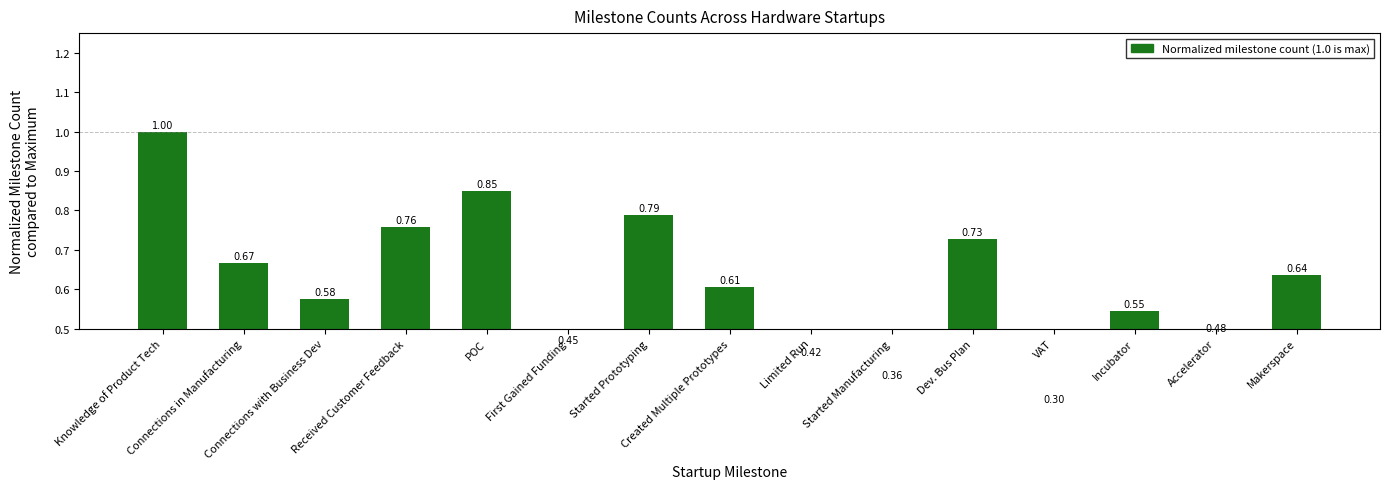

Reading left to right, transcribe all the data shown in this chart.

Knowledge of Product Tech=1.0	Connections in Manufacturing=0.7	Connections with Business Dev=0.6	Received Customer Feedback=0.8	POC=0.8	First Gained Funding=0.5	Started Prototyping=0.8	Created Multiple Prototypes=0.6	Limited Run=0.4	Started Manufacturing=0.4	Dev. Bus Plan=0.7	VAT=0.3	Incubator=0.5	Accelerator=0.5	Makerspace=0.6